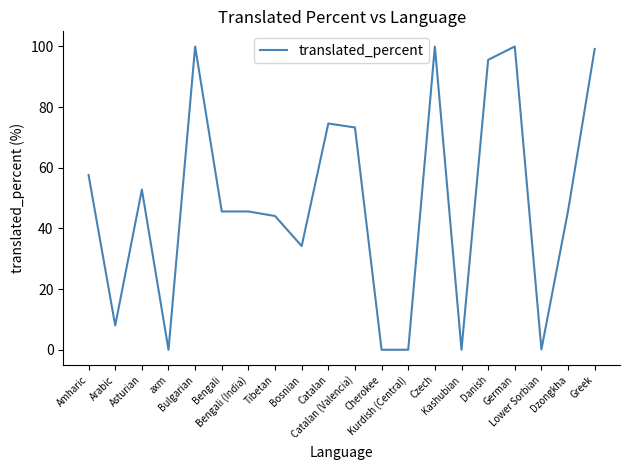

What is the change in value from Bosnian to Cherokee?

-34.2